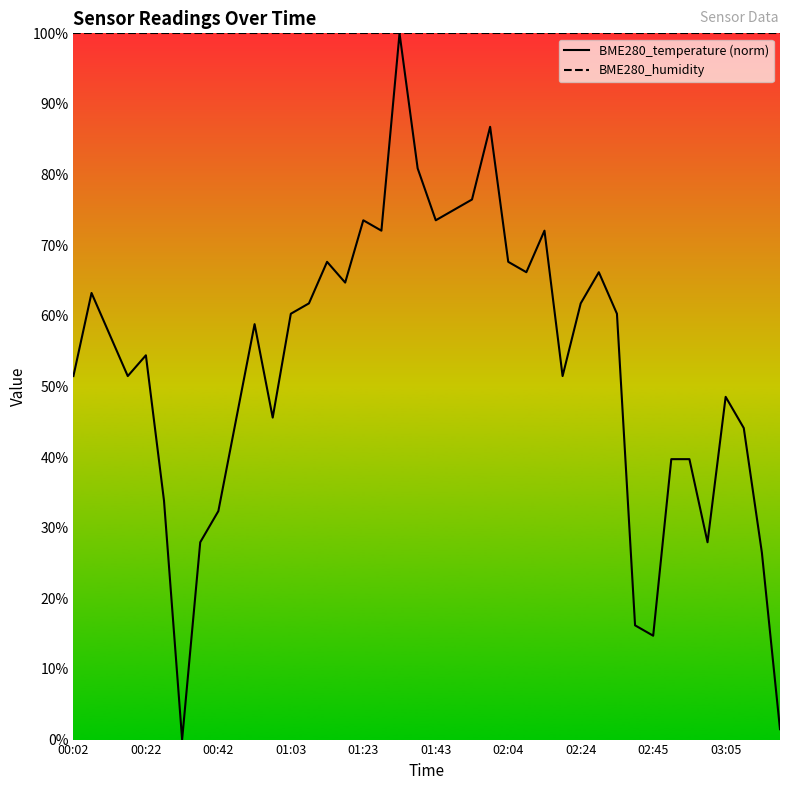

Reading left to right, transcribe all the data shown in this chart.

BME280_temperature (norm): 51.5	63.2	57.4	51.5	54.4	33.8	0.0	27.9	32.4	45.6	58.8	45.6	60.3	61.8	67.6	64.7	73.5	72.1	100.0	80.9	73.5	75.0	76.5	86.8	67.6	66.2	72.1	51.5	61.8	66.2	60.3	16.2	14.7	39.7	39.7	27.9	48.5	44.1	26.5	1.5
BME280_humidity: 100.0	100.0	100.0	100.0	100.0	100.0	100.0	100.0	100.0	100.0	100.0	100.0	100.0	100.0	100.0	100.0	100.0	100.0	100.0	100.0	100.0	100.0	100.0	100.0	100.0	100.0	100.0	100.0	100.0	100.0	100.0	100.0	100.0	100.0	100.0	100.0	100.0	100.0	100.0	100.0